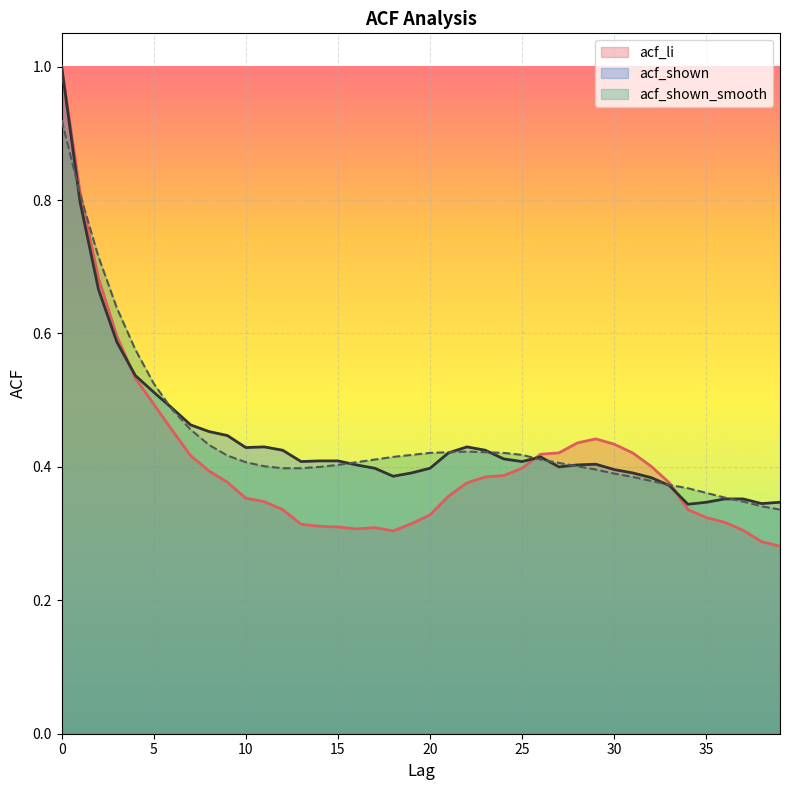

Which has a higher value, 31 or 10?

31